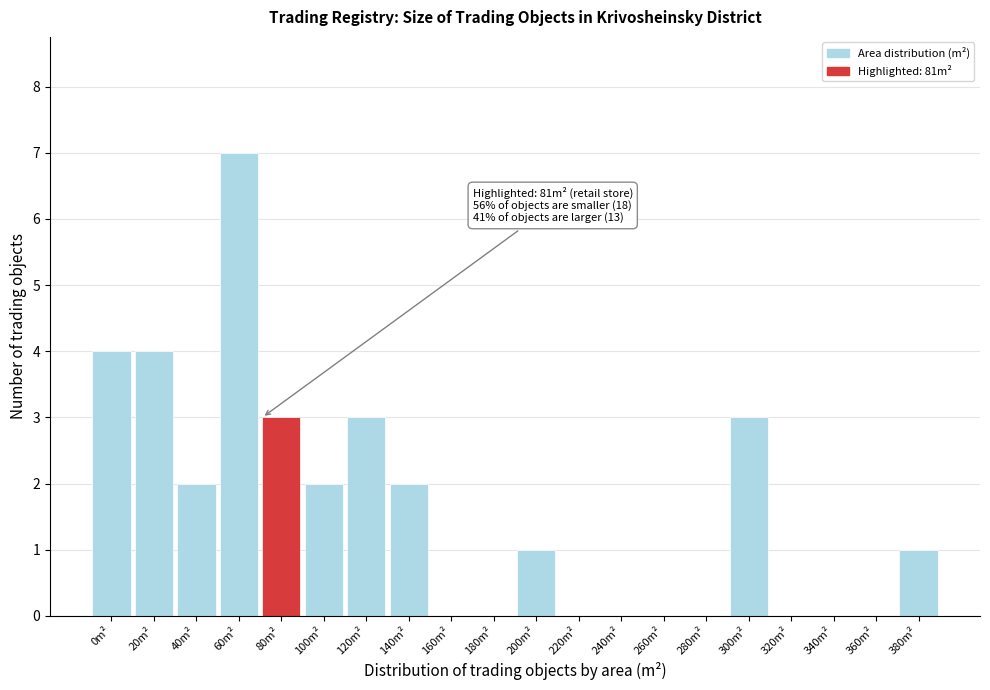

Reading right to left, what are all the values shown in this chart?

380m²=1	360m²=0	340m²=0	320m²=0	300m²=3	280m²=0	260m²=0	240m²=0	220m²=0	200m²=1	180m²=0	160m²=0	140m²=2	120m²=3	100m²=2	80m²=3	60m²=7	40m²=2	20m²=4	0m²=4